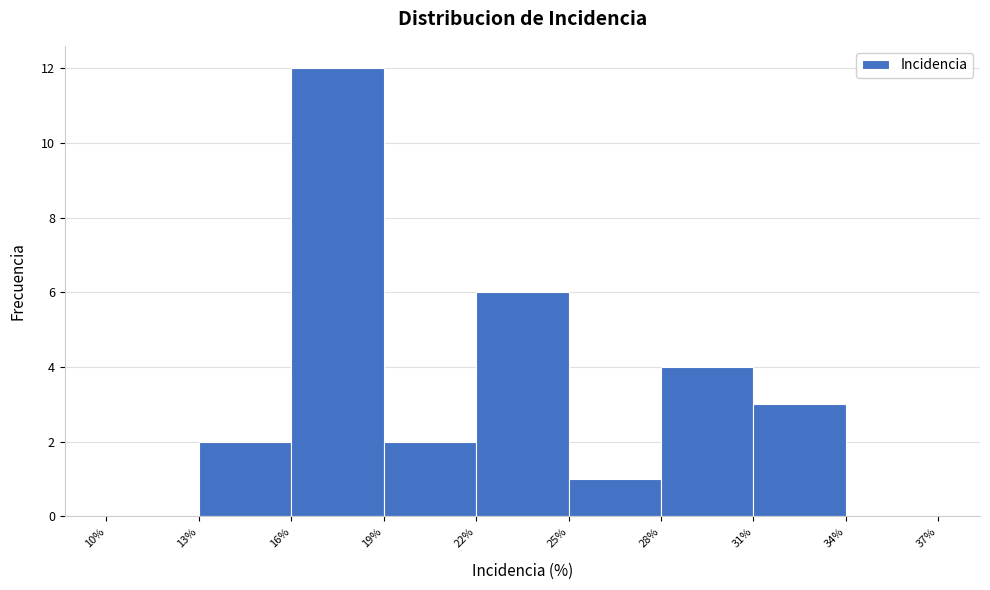

How tall is the bar that spans 19% to 22% on the x-axis? The values are not printed on the chart, so give them approximately, as read against the axis.

2